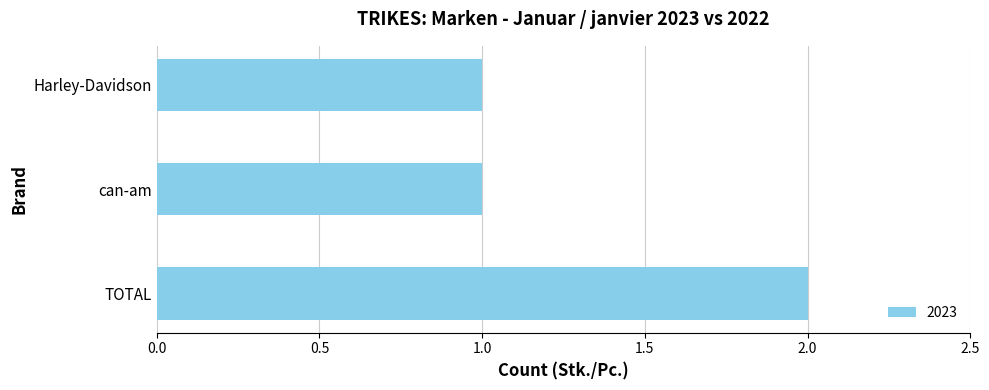

True or false: the data shows 1 at TOTAL.

False